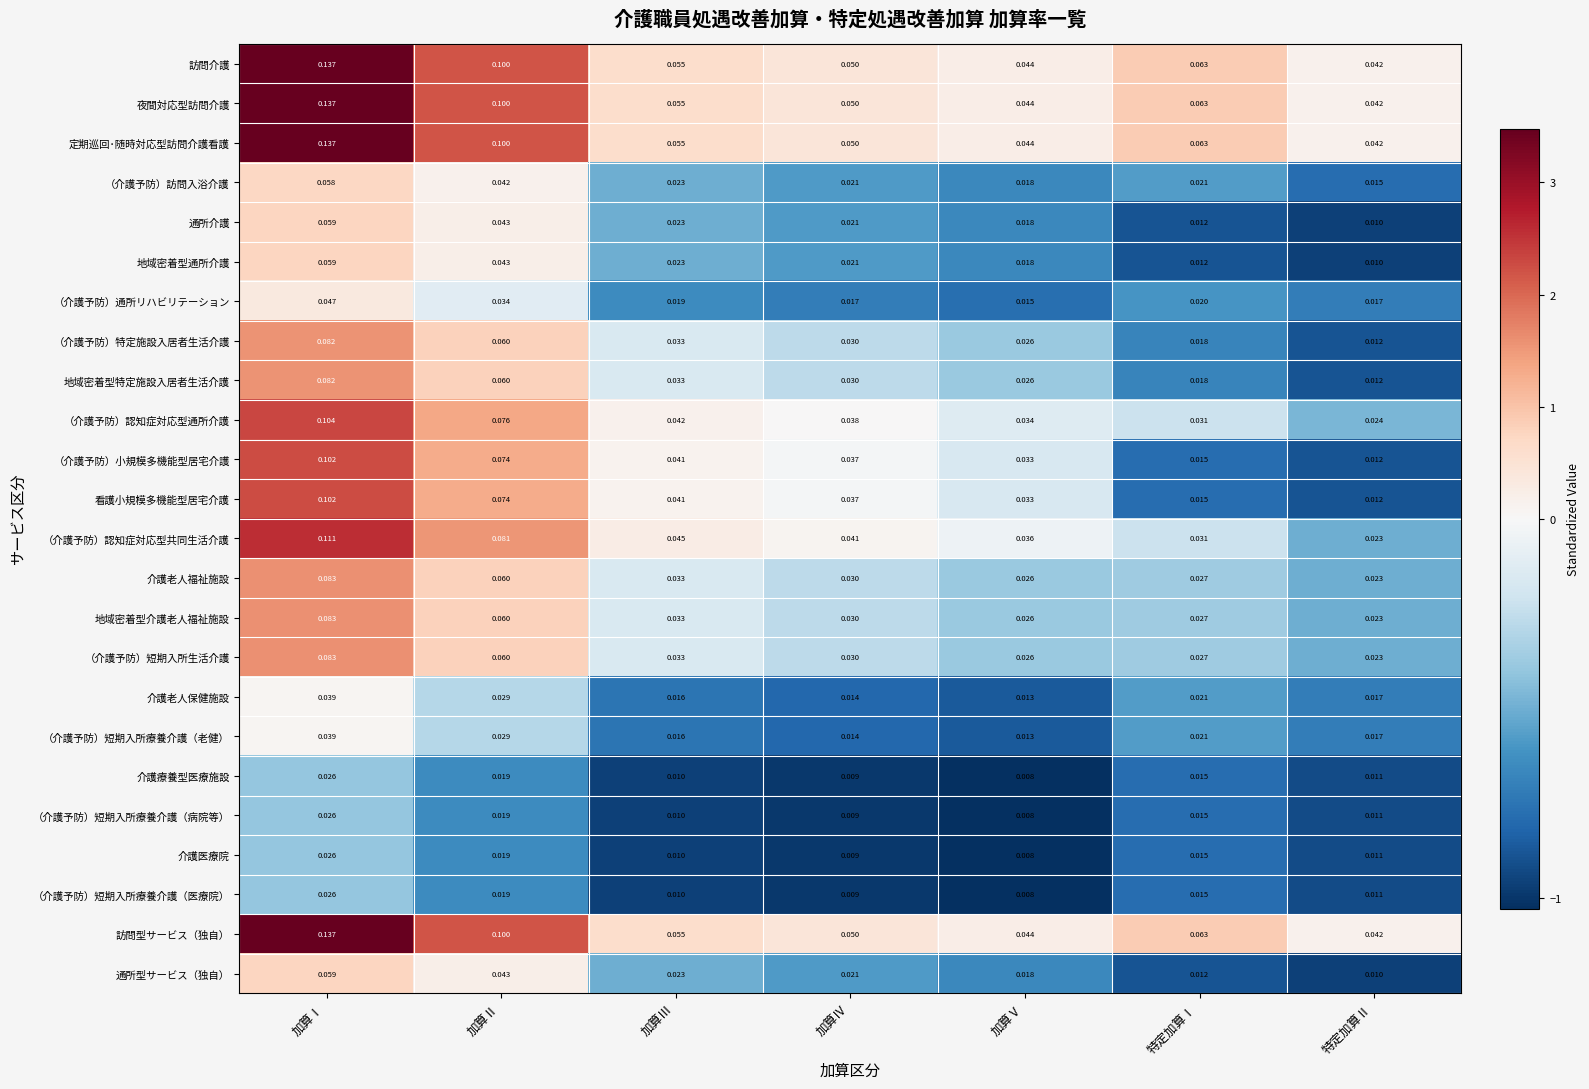

Where is （介護予防）特定施設入居者生活介護 nearest to the value 0?

特定加算Ⅱ